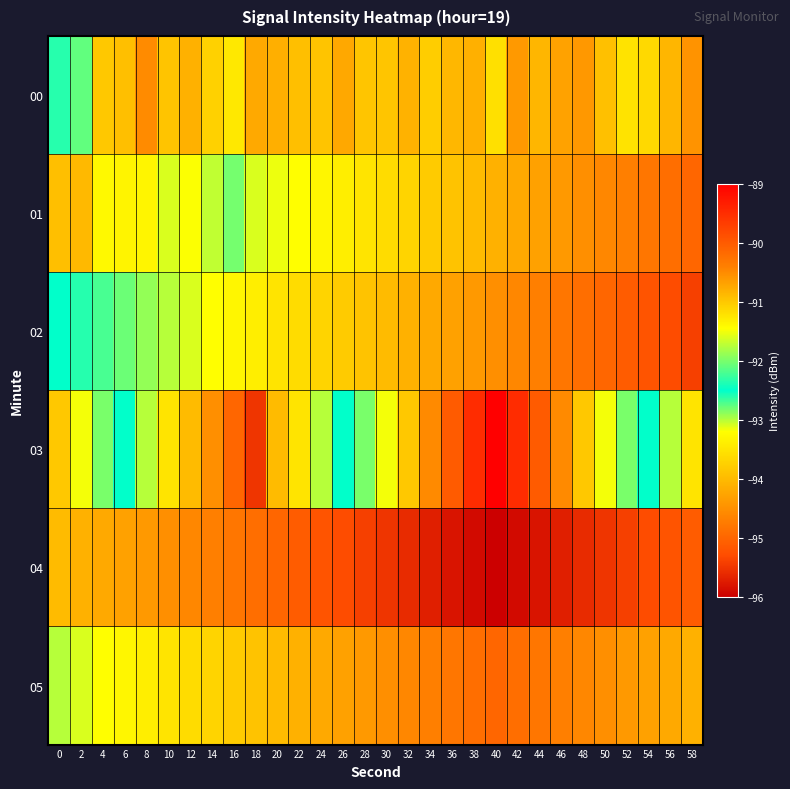

At which category does the chart reach its peak across all series?

40